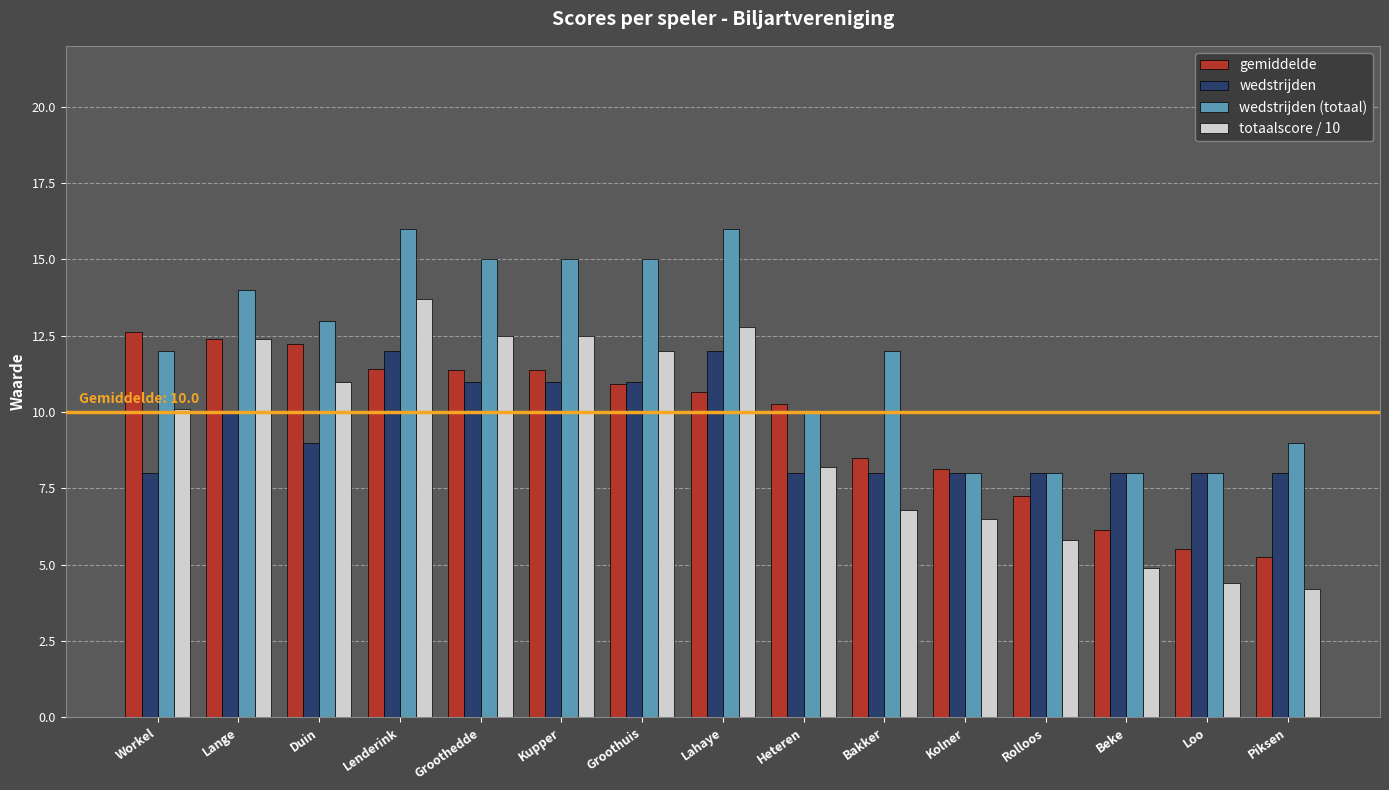

What are all the series names shown in the legend?

gemiddelde, wedstrijden, wedstrijden (totaal), totaalscore / 10